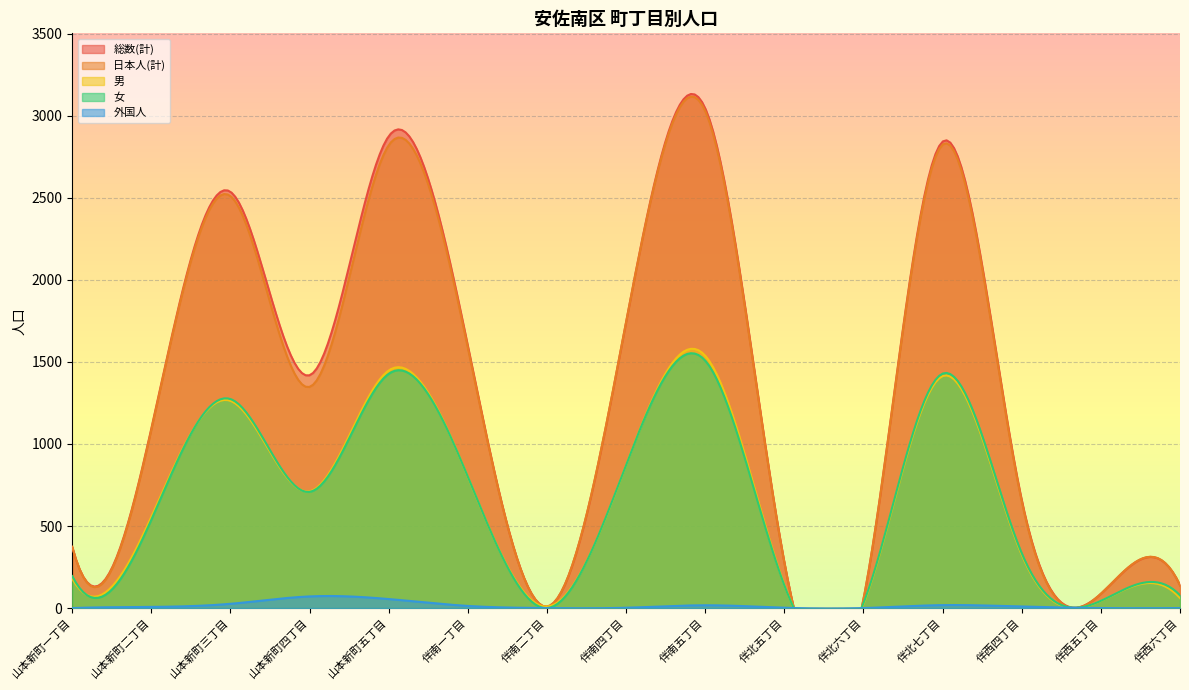

Reading left to right, what are all the values shown in this chart?

総数(計): 山本新町一丁目=373	山本新町二丁目=1094	山本新町三丁目=2537	山本新町四丁目=1419	山本新町五丁目=2876	伴南一丁目=1599	伴南二丁目=9	伴南四丁目=1744	伴南五丁目=3046	伴北五丁目=279	伴北六丁目=54	伴北七丁目=2843	伴西四丁目=659	伴西五丁目=87	伴西六丁目=139
日本人(計): 山本新町一丁目=373	山本新町二丁目=1087	山本新町三丁目=2511	山本新町四丁目=1348	山本新町五丁目=2821	伴南一丁目=1586	伴南二丁目=9	伴南四丁目=1742	伴南五丁目=3029	伴北五丁目=277	伴北六丁目=54	伴北七丁目=2825	伴西四丁目=650	伴西五丁目=87	伴西六丁目=139
男: 山本新町一丁目=178	山本新町二丁目=556	山本新町三丁目=1263	山本新町四丁目=711	山本新町五丁目=1448	伴南一丁目=799	伴南二丁目=9	伴南四丁目=871	伴南五丁目=1538	伴北五丁目=141	伴北六丁目=24	伴北七丁目=1414	伴西四丁目=325	伴西五丁目=43	伴西六丁目=61
女: 山本新町一丁目=195	山本新町二丁目=538	山本新町三丁目=1274	山本新町四丁目=708	山本新町五丁目=1428	伴南一丁目=800	伴南二丁目=0	伴南四丁目=873	伴南五丁目=1508	伴北五丁目=138	伴北六丁目=30	伴北七丁目=1429	伴西四丁目=334	伴西五丁目=44	伴西六丁目=78
外国人: 山本新町一丁目=0	山本新町二丁目=7	山本新町三丁目=26	山本新町四丁目=71	山本新町五丁目=55	伴南一丁目=13	伴南二丁目=0	伴南四丁目=2	伴南五丁目=17	伴北五丁目=2	伴北六丁目=0	伴北七丁目=18	伴西四丁目=9	伴西五丁目=0	伴西六丁目=0